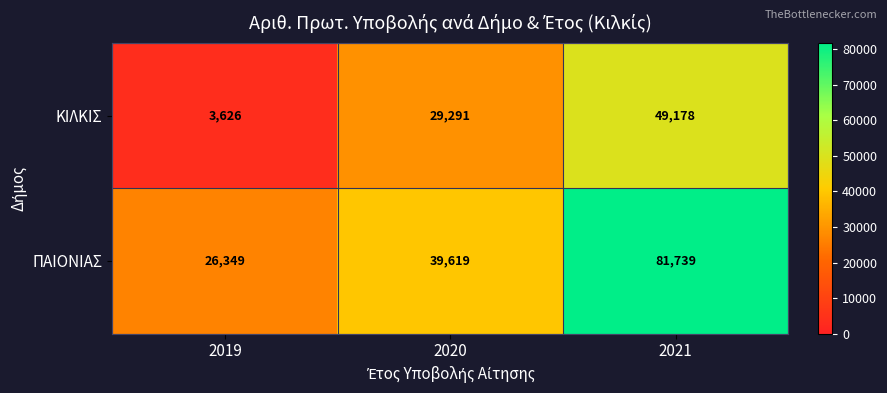

What is the difference between the maximum and minimum values in the ΠΑΙΟΝΙΑΣ series?

55390